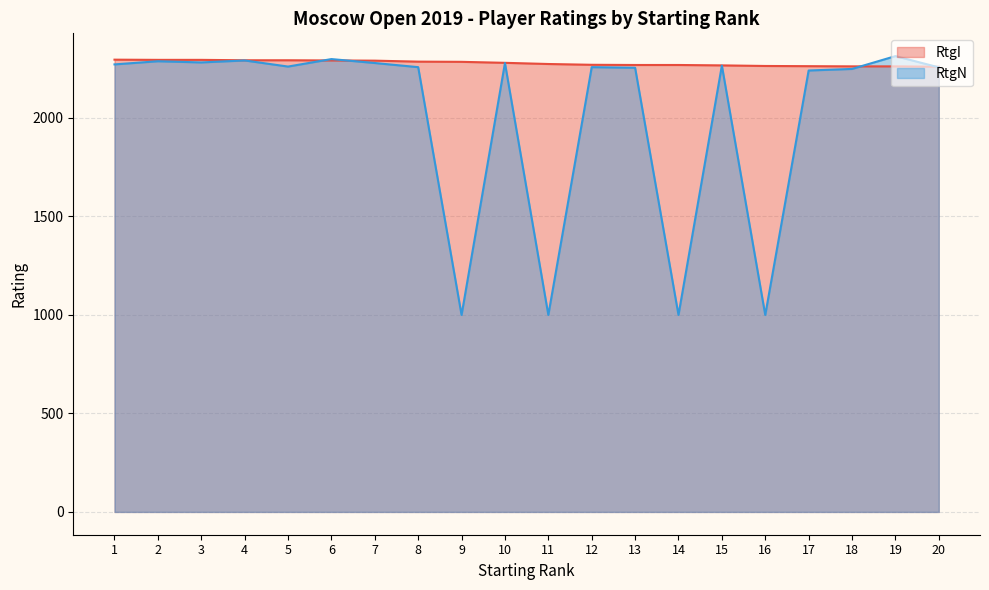

Which series ends up on top after the final intersection of RtgN and RtgI?

RtgI